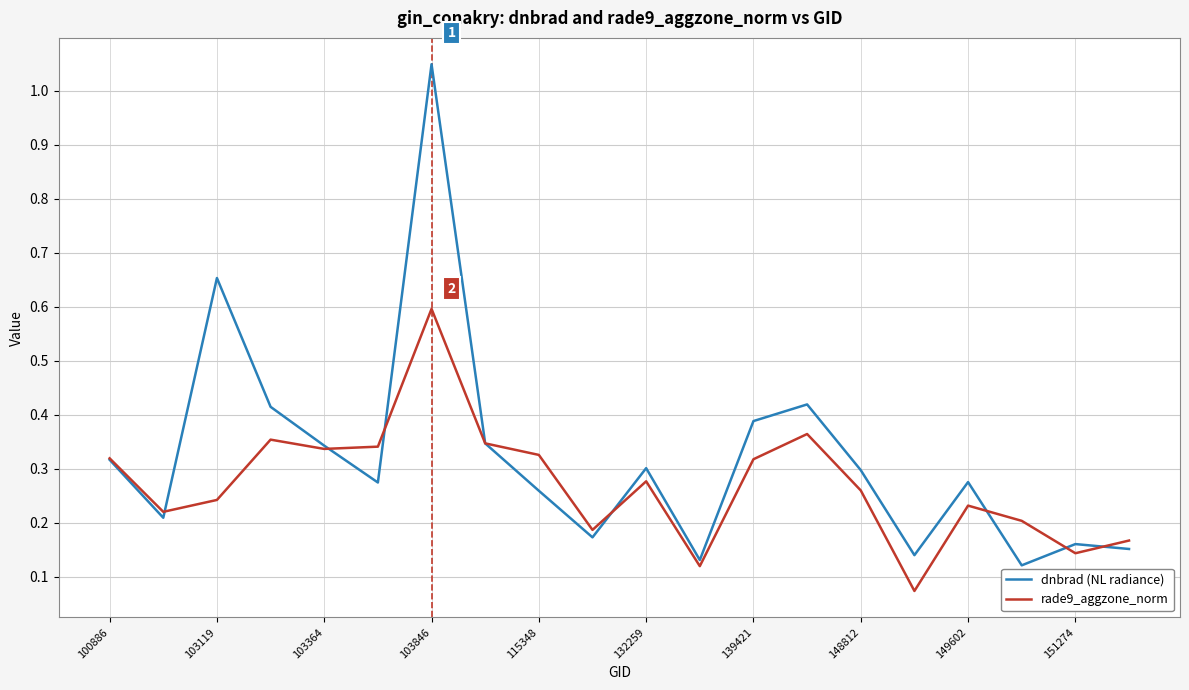

How many interior local valleys does the rade9_aggzone_norm series have?

6